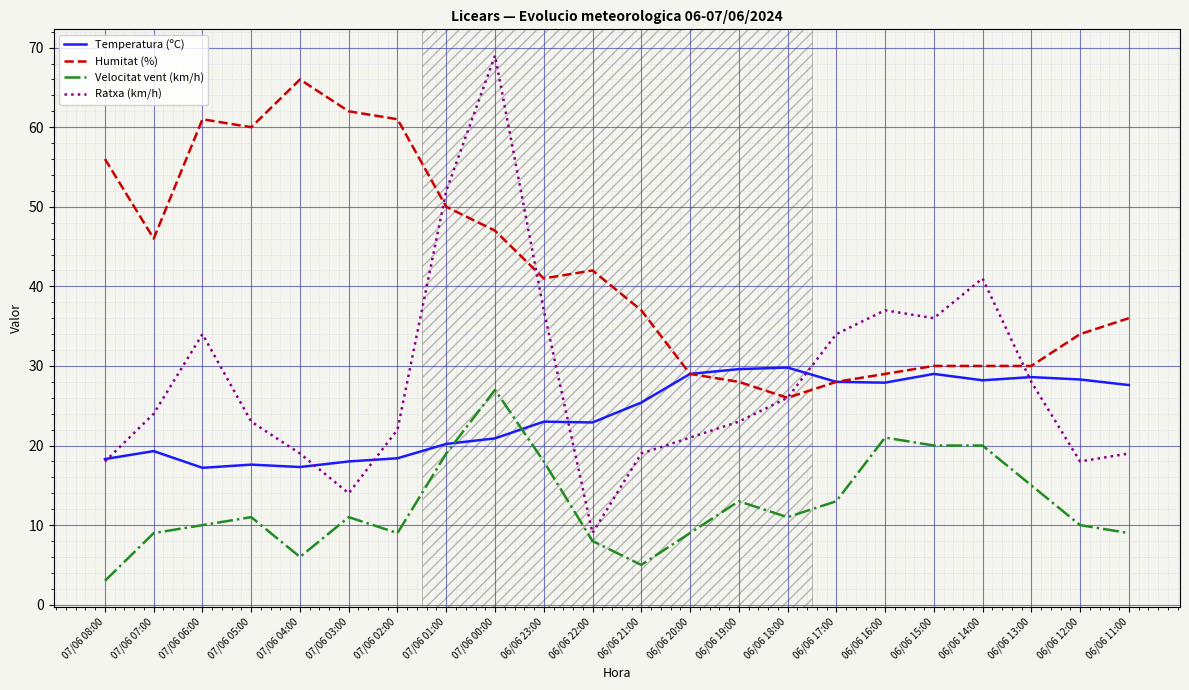

Which series has the largest range (max minus min)?

Ratxa (km/h)